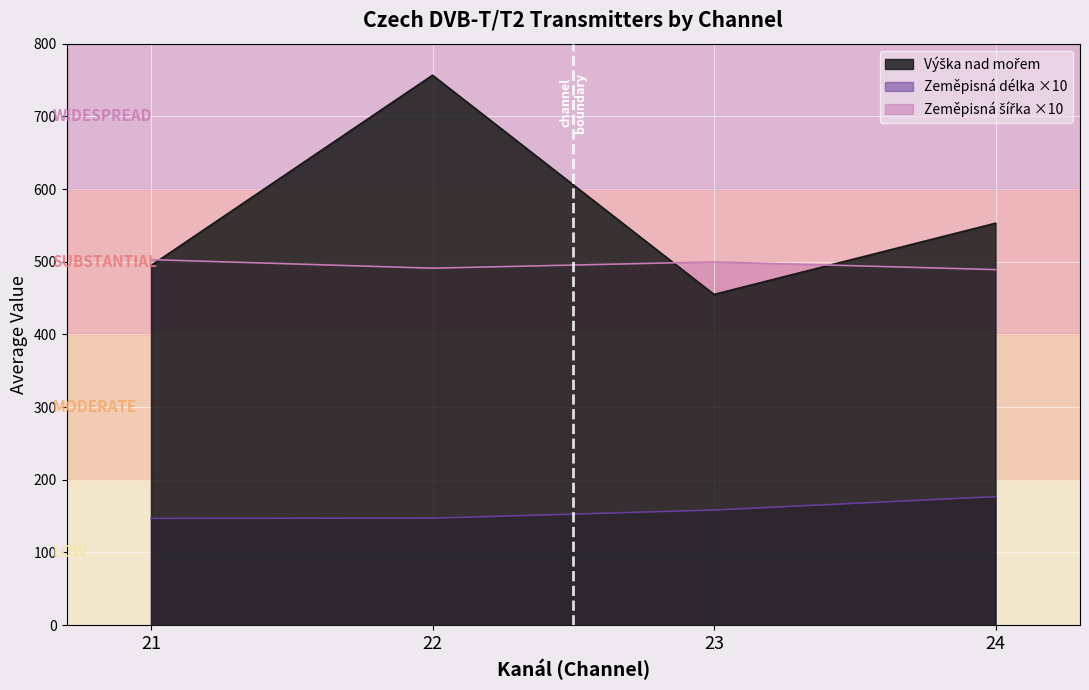

List the series in order of their peak value, lowest first.

Zeměpisná délka, Zeměpisná šířka, Výška nad mořem